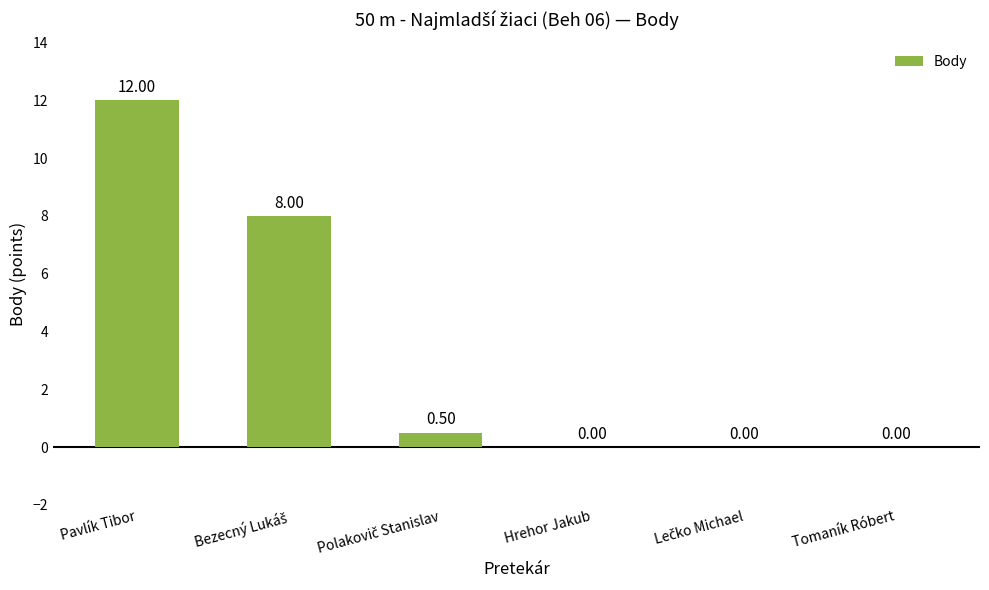

What is the change in value from Pavlík Tibor to Hrehor Jakub?

-12.0